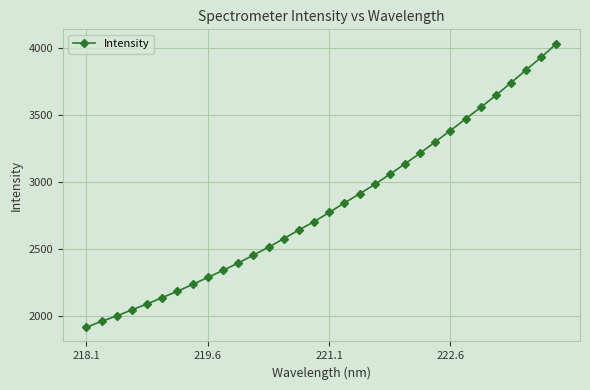

What is the value of the 3rd point from the left?

1998.8